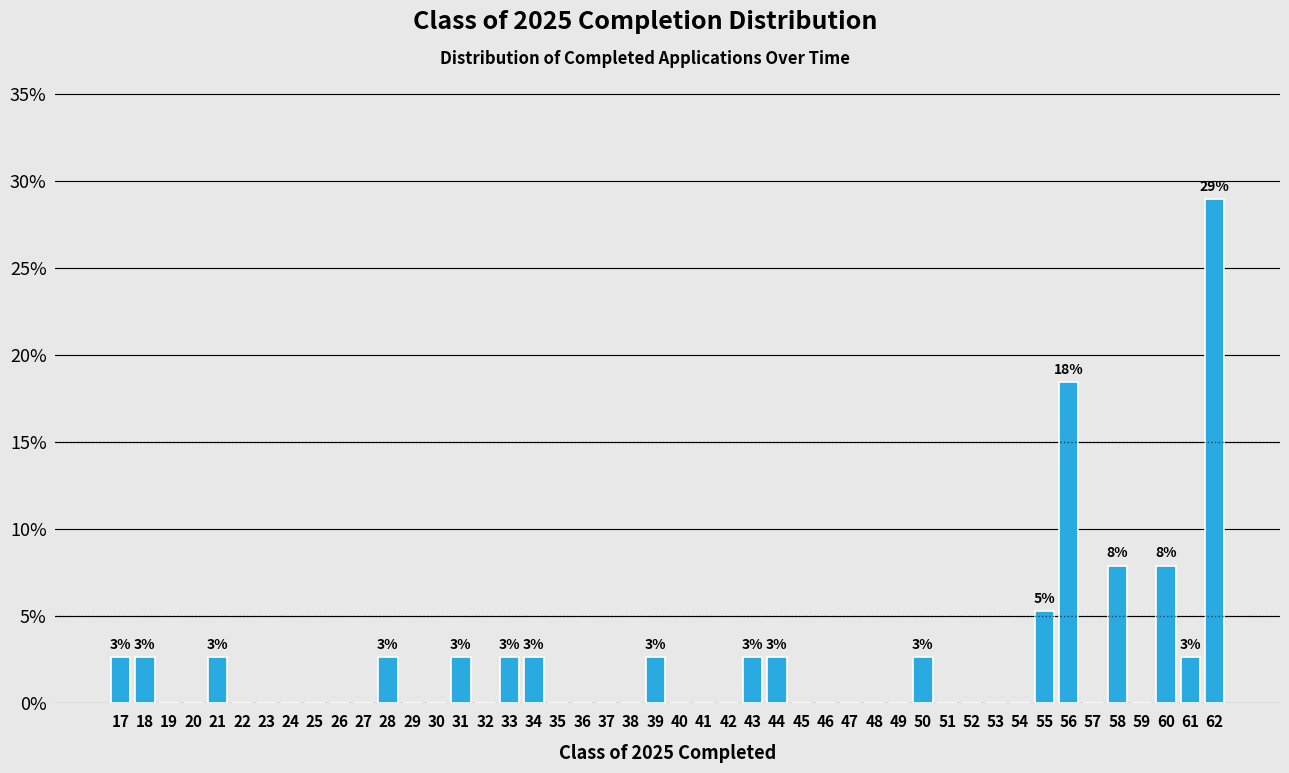

Over which range of the x-axis is the bar tallest?

61.5 to 62.5